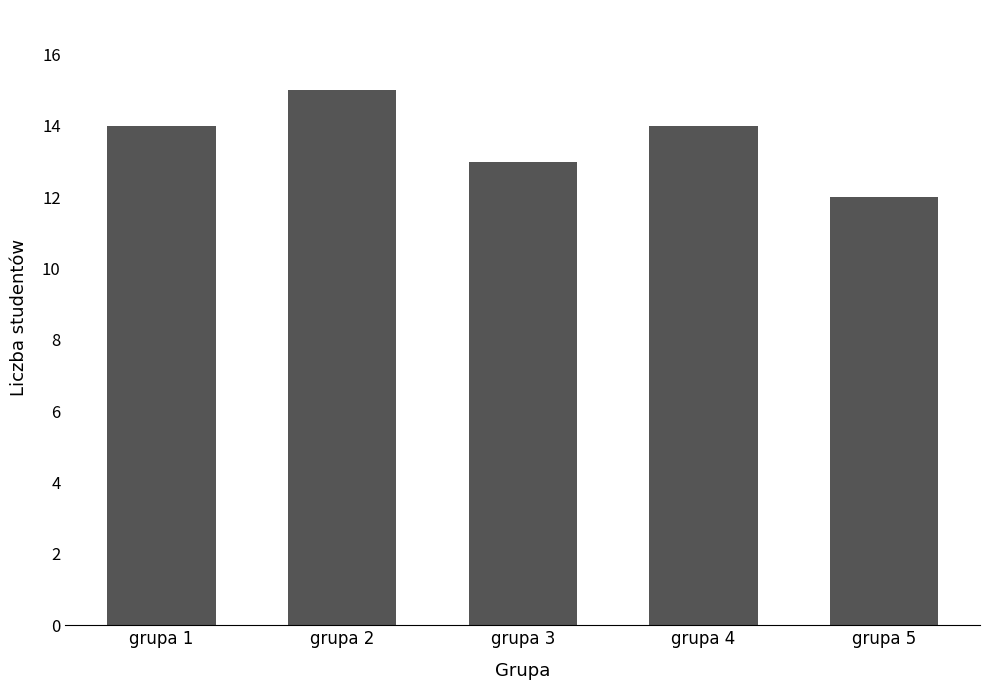

Which label corresponds to the largest value in the chart?

grupa 2